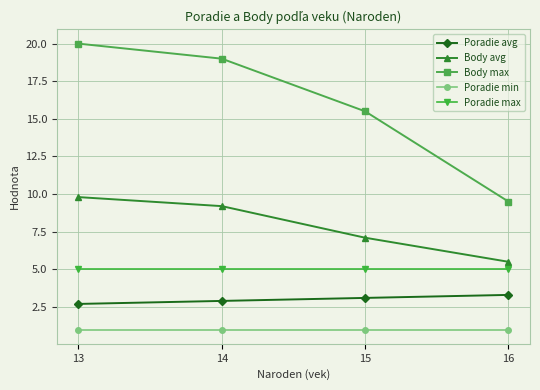

Reading right to left, what are all the values shown in this chart?

Poradie avg: 3.3	3.1	2.9	2.7
Body avg: 5.5	7.1	9.2	9.8
Body max: 9.5	15.5	19.0	20.0
Poradie min: 1.0	1.0	1.0	1.0
Poradie max: 5.0	5.0	5.0	5.0